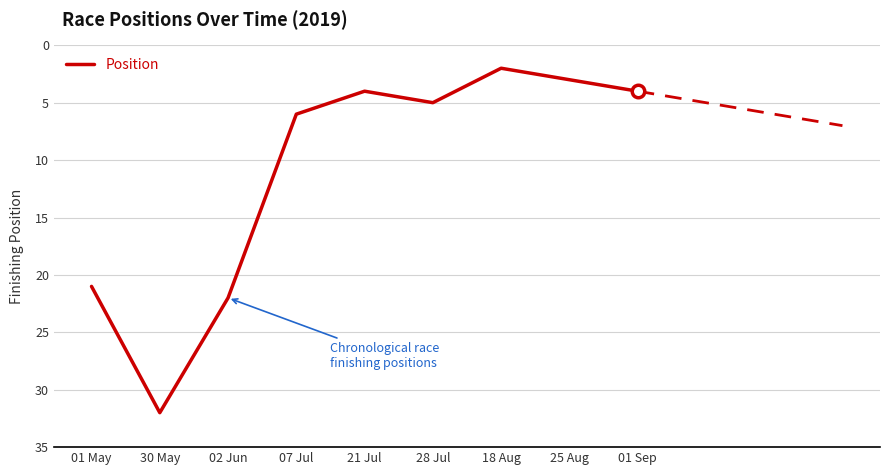

What position from the left is 01 May?

1